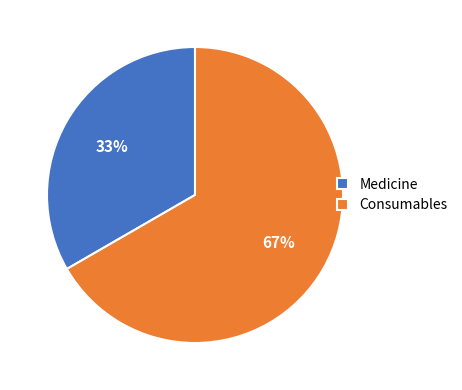

Does any single category account for the majority?

Yes